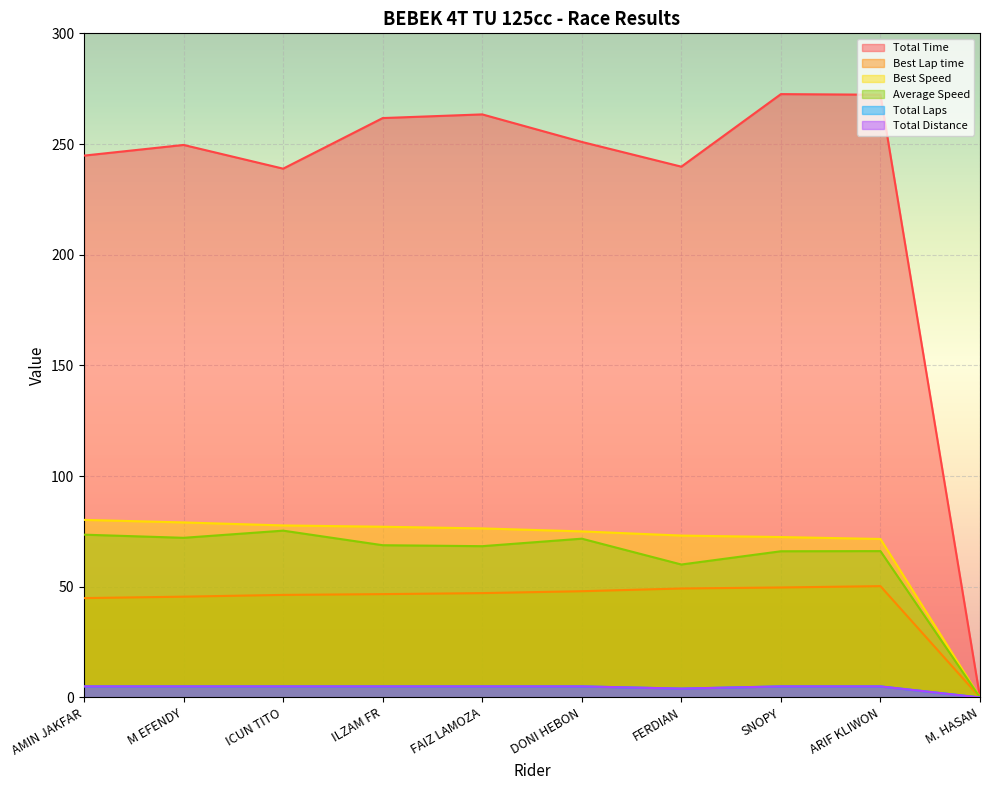

How many interior local valleys does the Total Laps series have?

1